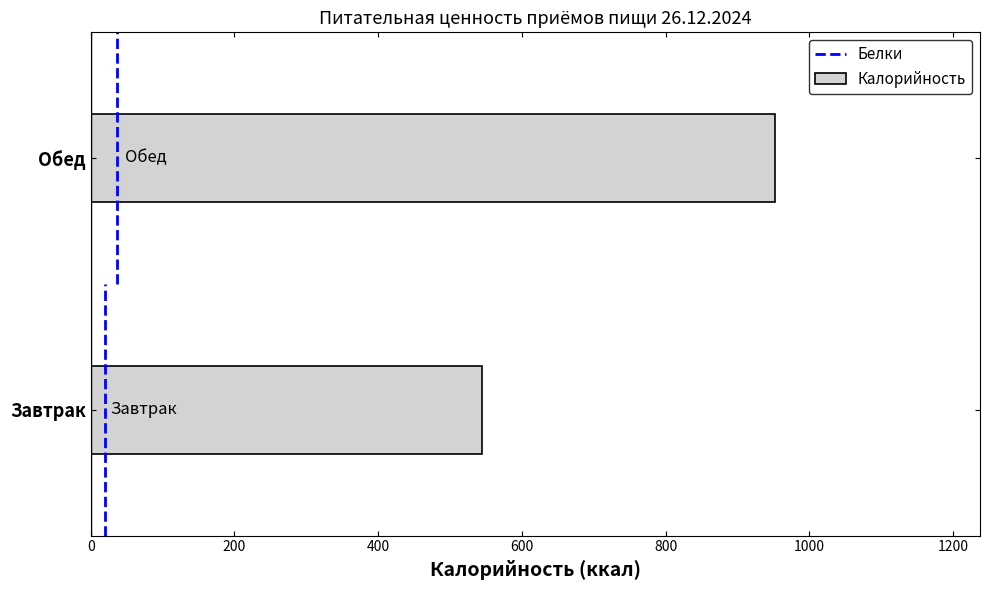

Reading bottom to top, transcribe all the data shown in this chart.

Завтрак=544	Обед=952